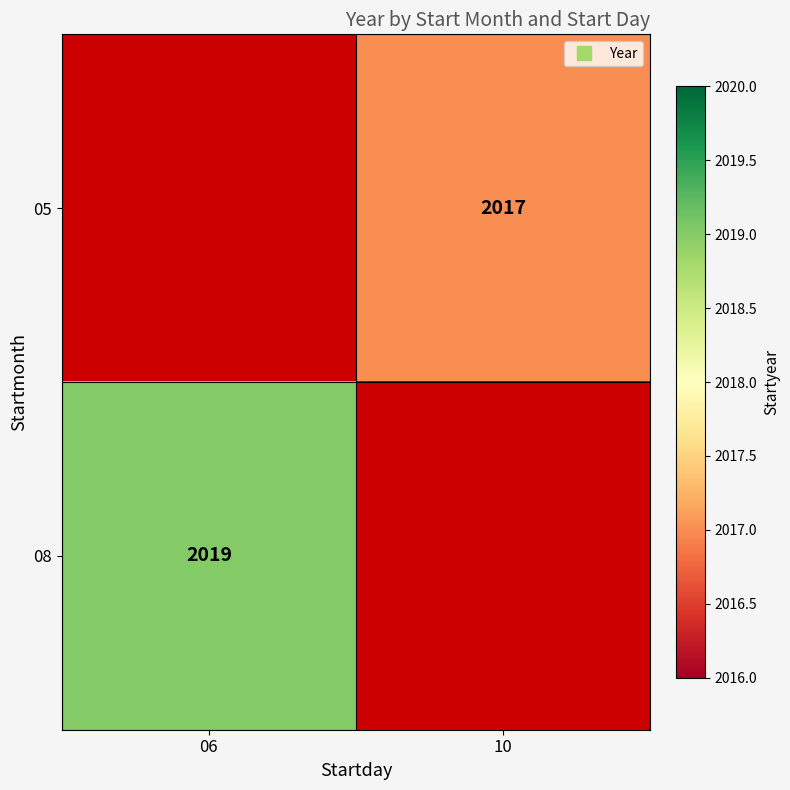

What is the sum of the 08 values at 10 and 06?

2019